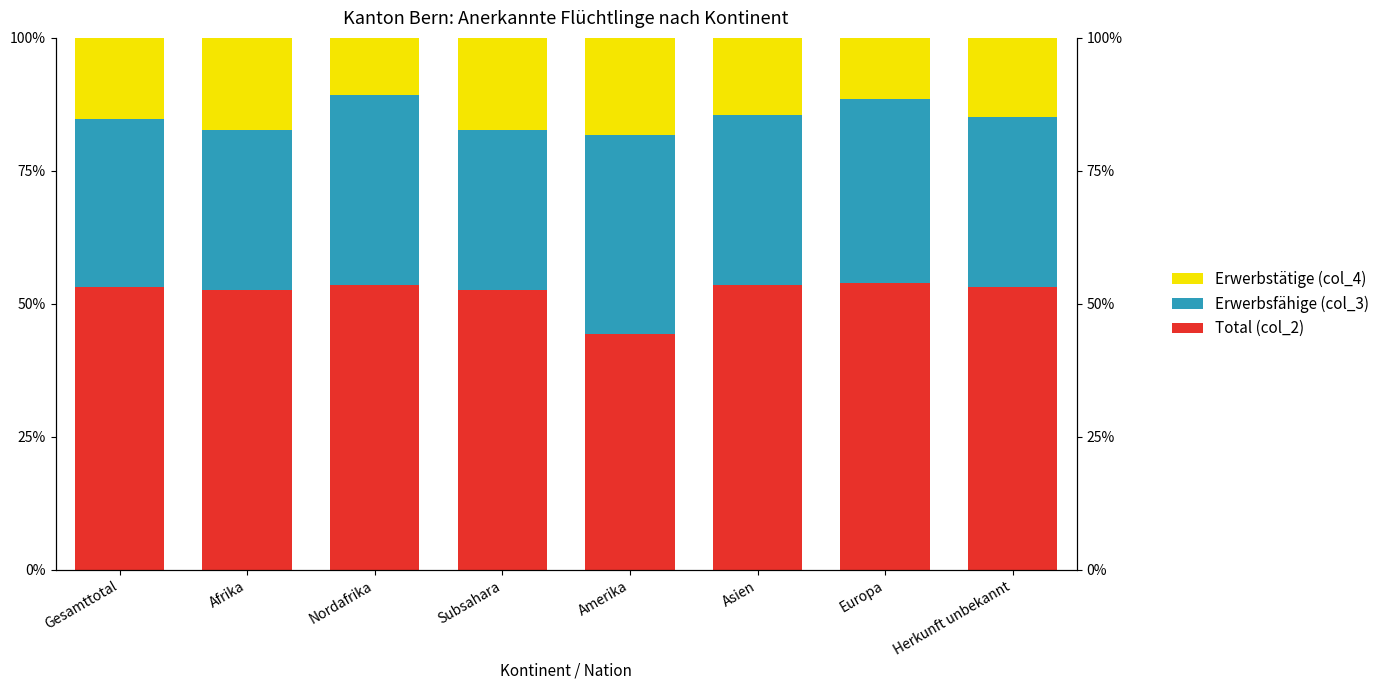

What is the label of the 6th bar from the right?

Nordafrika